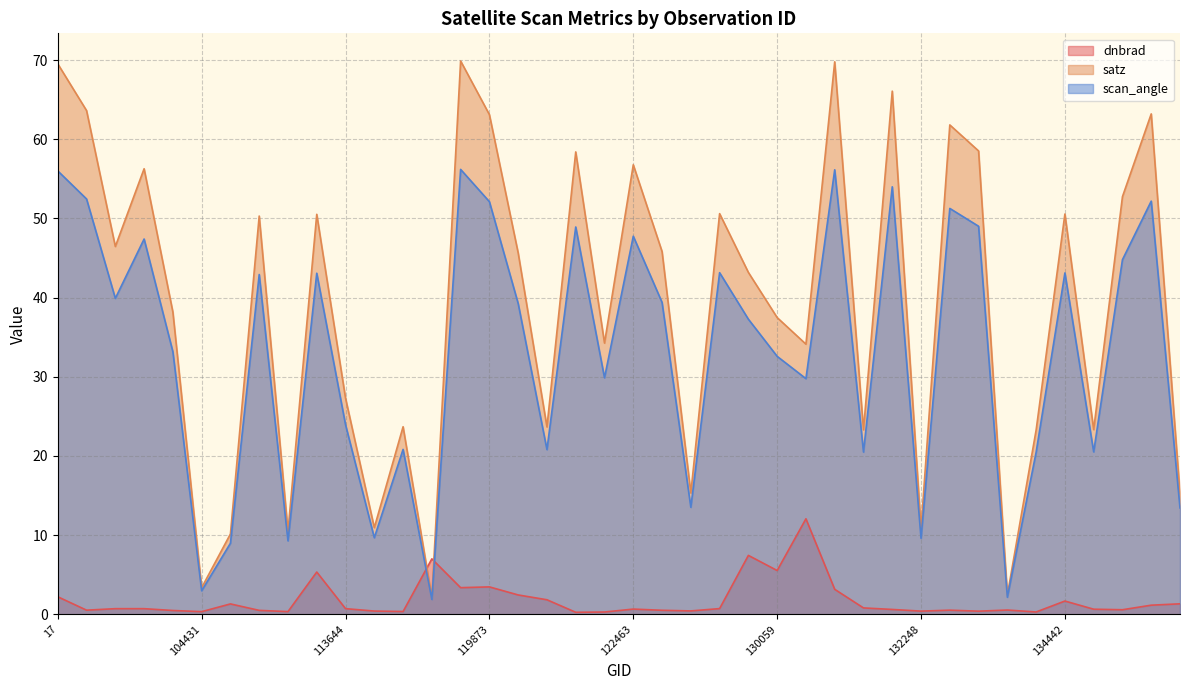

What is the difference between the satz values at 120041 and 17?

23.9